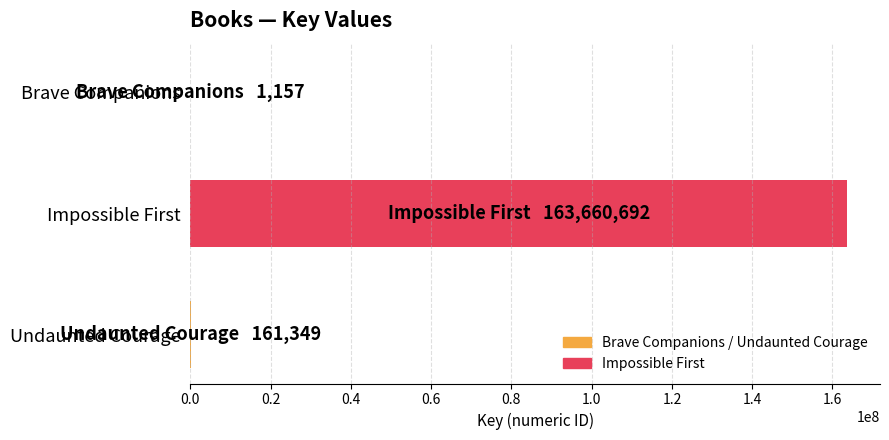

Between Impossible First and Undaunted Courage, which is larger?

Impossible First